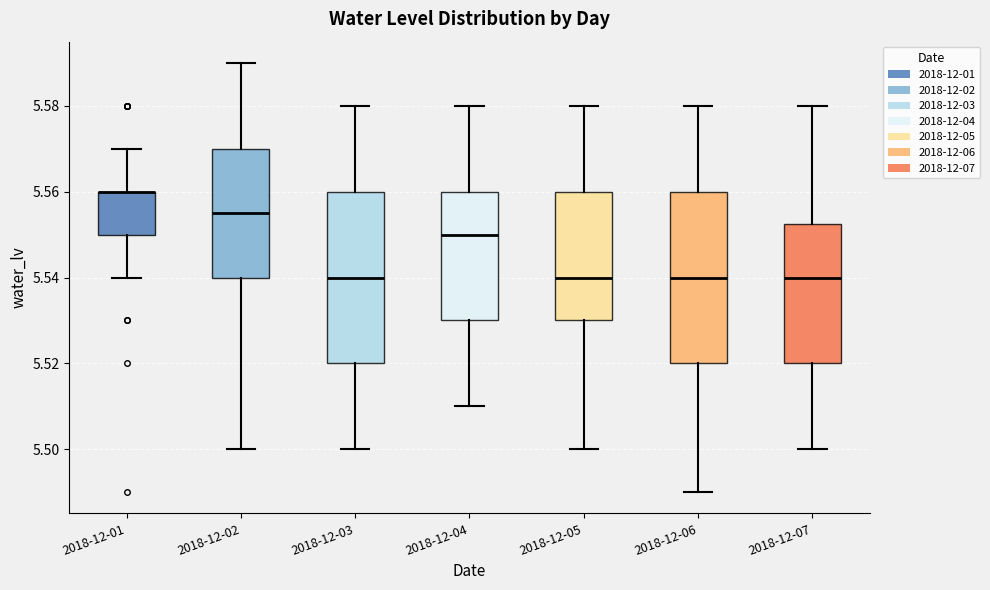

Where does the lower whisker of the box for 2018-12-07 end on the y-axis? The values are not printed on the chart, so give them approximately, as read against the axis.

5.500